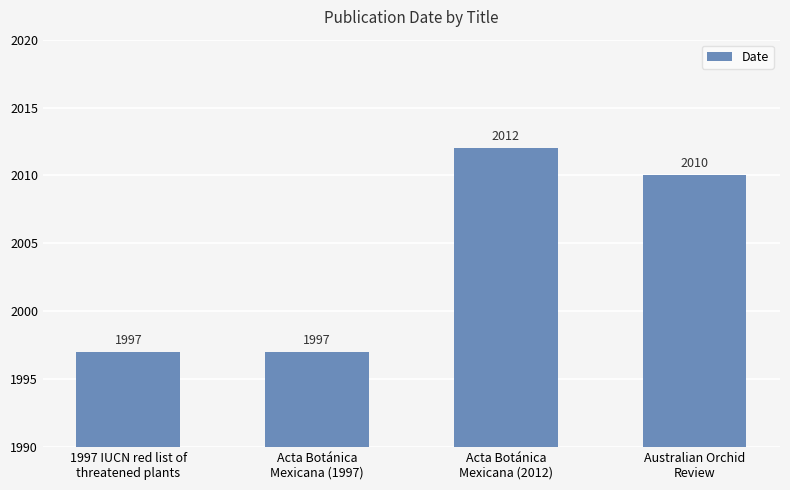

What is the difference between the second highest and second lowest values?

13